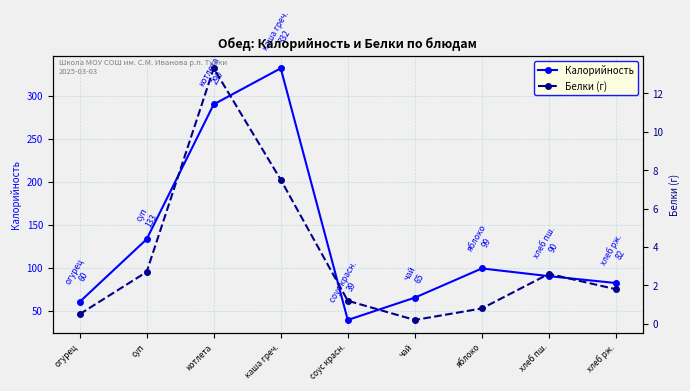

Reading left to right, transcribe all the data shown in this chart.

Калорийность: 60.0	133.0	290.0	332.0	39.0	65.0	99.0	90.0	82.0
Белки (г): 0.5	2.7	13.3	7.5	1.2	0.2	0.8	2.6	1.8